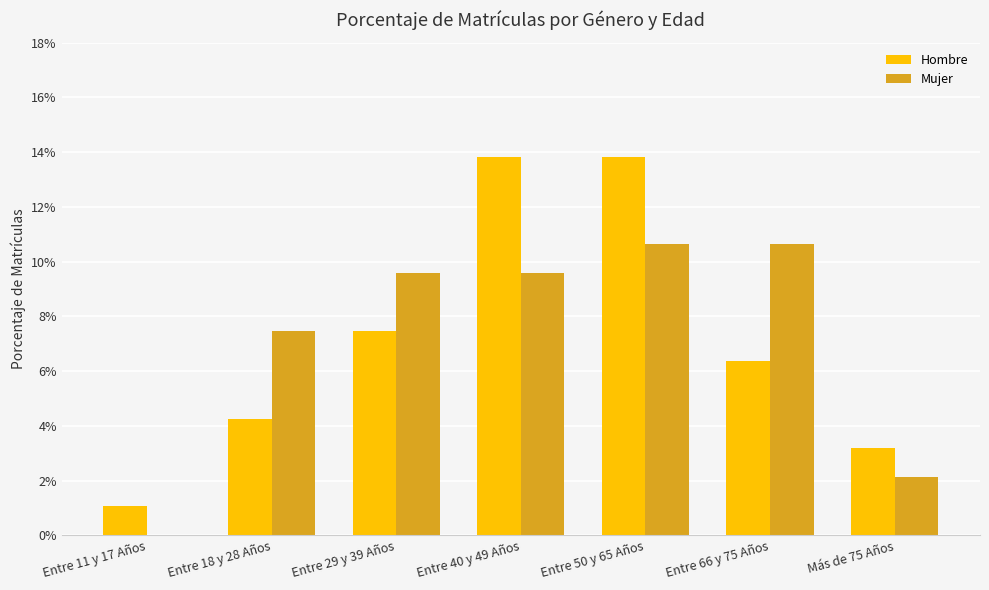

What are all the series names shown in the legend?

Hombre, Mujer